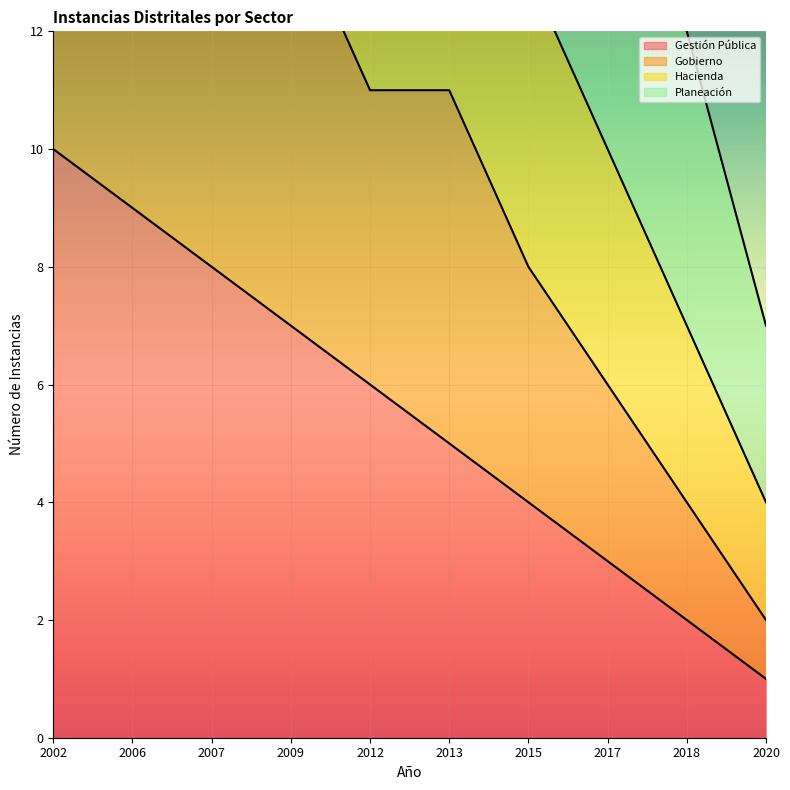

List the labels in order of Gobierno value, largest first.

2006, 2002, 2007, 2009, 2012, 2013, 2015, 2017, 2018, 2020